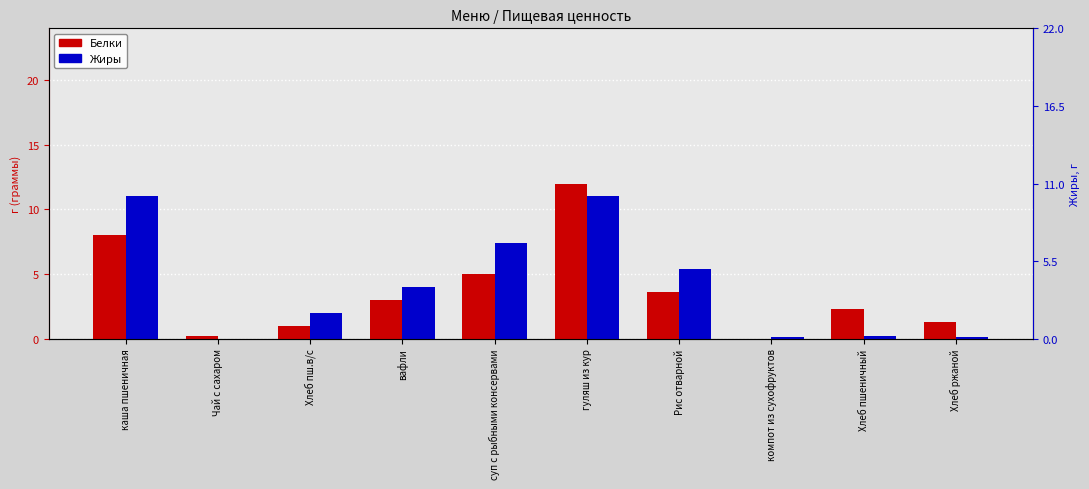

What is the sum of all Жиры values?

41.4